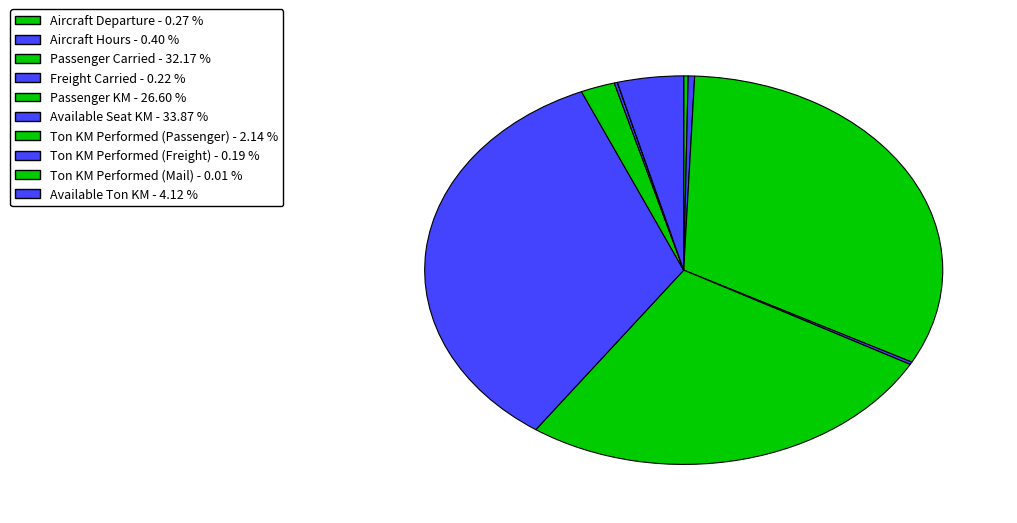

Count the number of slices in the pie.

10